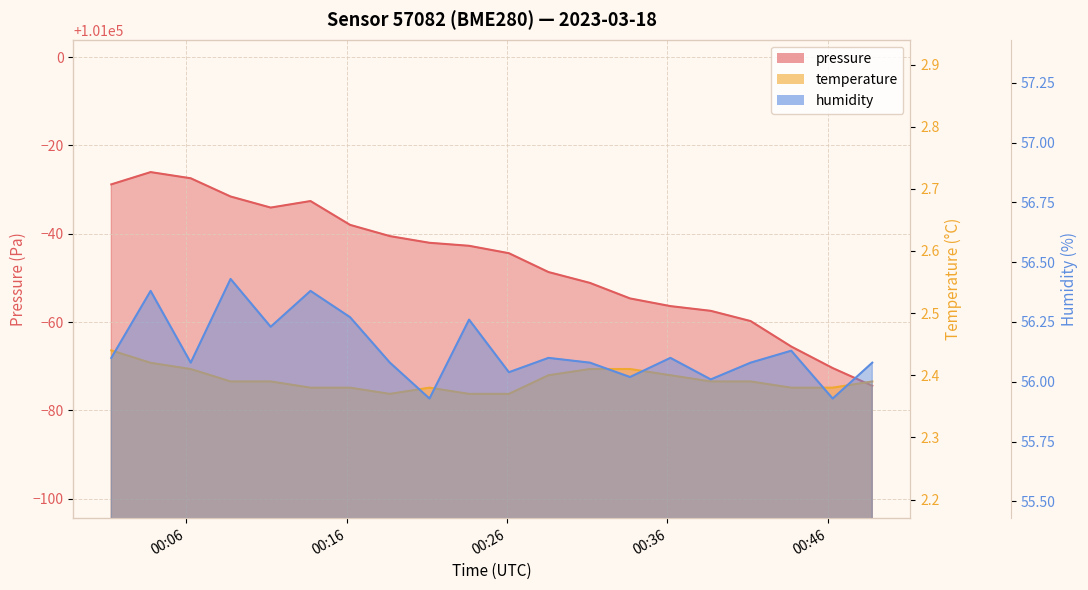

True or false: pressure and temperature intersect in this chart.

False